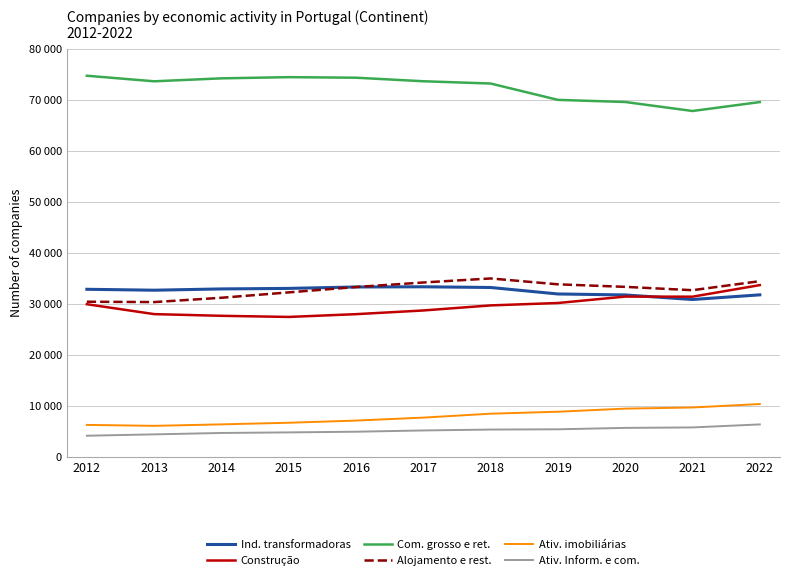

What are all the series names shown in the legend?

Ind. transformadoras, Construção, Com. grosso e ret., Alojamento e rest., Ativ. imobiliárias, Ativ. Inform. e com.